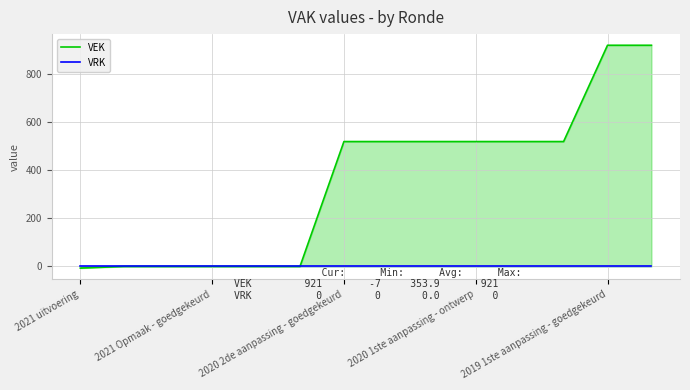

List the series in order of their peak value, lowest first.

VRK, VEK